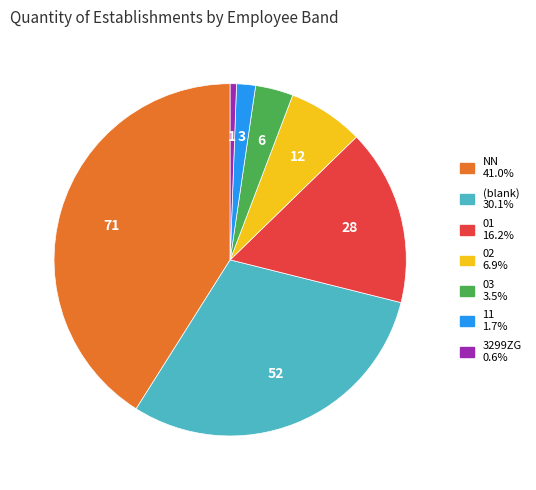

Does any single category account for the majority?

No